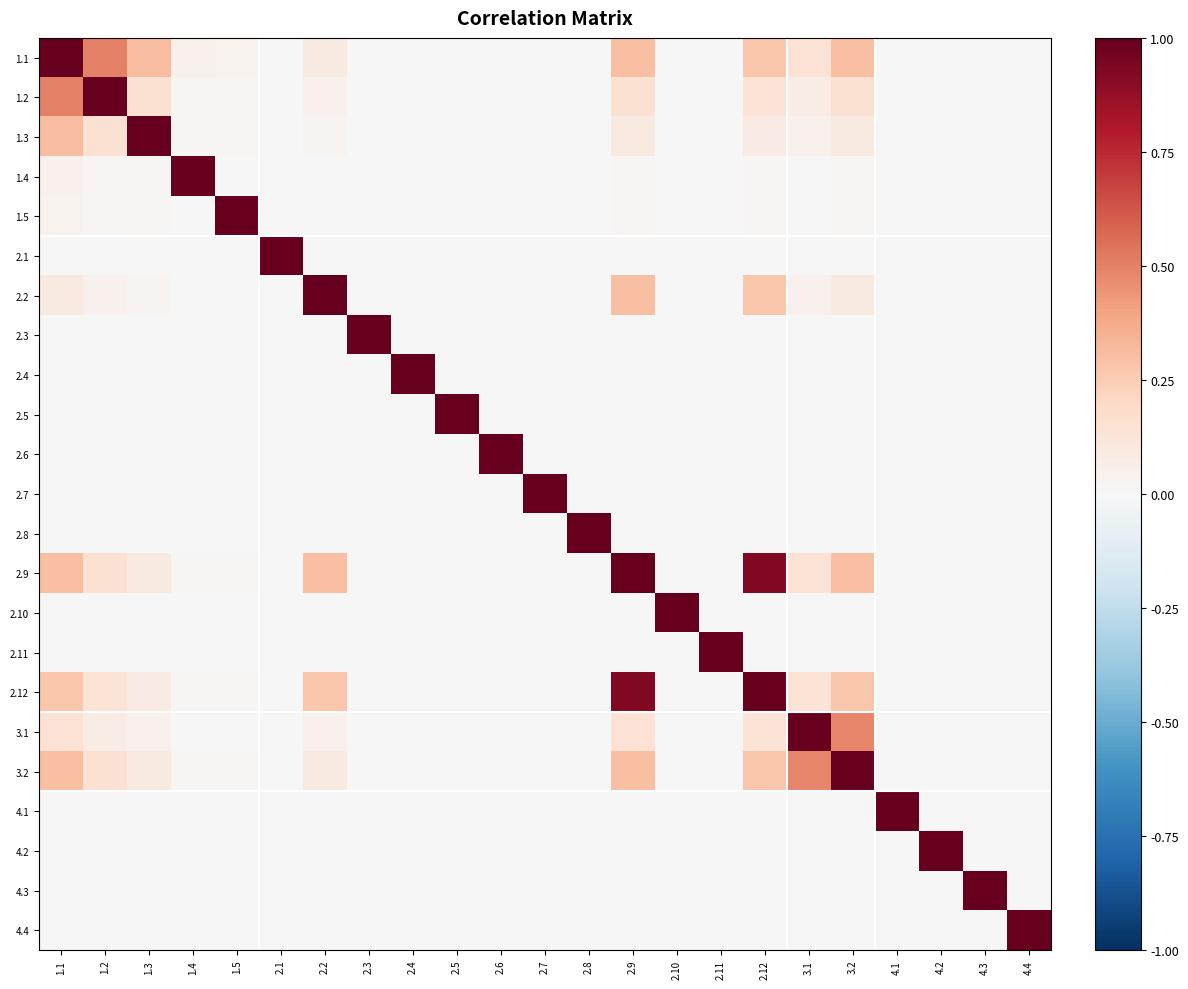

Reading left to right, list all the values displayed in this chart.

1.1: 1.1=1.0	1.2=0.5	1.3=0.3	1.4=0.0	1.5=0.0	2.1=0.0	2.2=0.1	2.3=0.0	2.4=0.0	2.5=0.0	2.6=0.0	2.7=0.0	2.8=0.0	2.9=0.3	2.10=0.0	2.11=0.0	2.12=0.3	3.1=0.1	3.2=0.3	4.1=0.0	4.2=0.0	4.3=0.0	4.4=0.0
1.2: 1.1=0.5	1.2=1.0	1.3=0.2	1.4=0.0	1.5=0.0	2.1=0.0	2.2=0.0	2.3=0.0	2.4=0.0	2.5=0.0	2.6=0.0	2.7=0.0	2.8=0.0	2.9=0.2	2.10=0.0	2.11=0.0	2.12=0.1	3.1=0.1	3.2=0.2	4.1=0.0	4.2=0.0	4.3=0.0	4.4=0.0
1.3: 1.1=0.3	1.2=0.2	1.3=1.0	1.4=0.0	1.5=0.0	2.1=0.0	2.2=0.0	2.3=0.0	2.4=0.0	2.5=0.0	2.6=0.0	2.7=0.0	2.8=0.0	2.9=0.1	2.10=0.0	2.11=0.0	2.12=0.1	3.1=0.0	3.2=0.1	4.1=0.0	4.2=0.0	4.3=0.0	4.4=0.0
1.4: 1.1=0.0	1.2=0.0	1.3=0.0	1.4=1.0	1.5=0.0	2.1=0.0	2.2=0.0	2.3=0.0	2.4=0.0	2.5=0.0	2.6=0.0	2.7=0.0	2.8=0.0	2.9=0.0	2.10=0.0	2.11=0.0	2.12=0.0	3.1=0.0	3.2=0.0	4.1=0.0	4.2=0.0	4.3=0.0	4.4=0.0
1.5: 1.1=0.0	1.2=0.0	1.3=0.0	1.4=0.0	1.5=1.0	2.1=0.0	2.2=0.0	2.3=0.0	2.4=0.0	2.5=0.0	2.6=0.0	2.7=0.0	2.8=0.0	2.9=0.0	2.10=0.0	2.11=0.0	2.12=0.0	3.1=0.0	3.2=0.0	4.1=0.0	4.2=0.0	4.3=0.0	4.4=0.0
2.1: 1.1=0.0	1.2=0.0	1.3=0.0	1.4=0.0	1.5=0.0	2.1=1.0	2.2=0.0	2.3=0.0	2.4=0.0	2.5=0.0	2.6=0.0	2.7=0.0	2.8=0.0	2.9=0.0	2.10=0.0	2.11=0.0	2.12=0.0	3.1=0.0	3.2=0.0	4.1=0.0	4.2=0.0	4.3=0.0	4.4=0.0
2.2: 1.1=0.1	1.2=0.0	1.3=0.0	1.4=0.0	1.5=0.0	2.1=0.0	2.2=1.0	2.3=0.0	2.4=0.0	2.5=0.0	2.6=0.0	2.7=0.0	2.8=0.0	2.9=0.3	2.10=0.0	2.11=0.0	2.12=0.3	3.1=0.0	3.2=0.1	4.1=0.0	4.2=0.0	4.3=0.0	4.4=0.0
2.3: 1.1=0.0	1.2=0.0	1.3=0.0	1.4=0.0	1.5=0.0	2.1=0.0	2.2=0.0	2.3=1.0	2.4=0.0	2.5=0.0	2.6=0.0	2.7=0.0	2.8=0.0	2.9=0.0	2.10=0.0	2.11=0.0	2.12=0.0	3.1=0.0	3.2=0.0	4.1=0.0	4.2=0.0	4.3=0.0	4.4=0.0
2.4: 1.1=0.0	1.2=0.0	1.3=0.0	1.4=0.0	1.5=0.0	2.1=0.0	2.2=0.0	2.3=0.0	2.4=1.0	2.5=0.0	2.6=0.0	2.7=0.0	2.8=0.0	2.9=0.0	2.10=0.0	2.11=0.0	2.12=0.0	3.1=0.0	3.2=0.0	4.1=0.0	4.2=0.0	4.3=0.0	4.4=0.0
2.5: 1.1=0.0	1.2=0.0	1.3=0.0	1.4=0.0	1.5=0.0	2.1=0.0	2.2=0.0	2.3=0.0	2.4=0.0	2.5=1.0	2.6=0.0	2.7=0.0	2.8=0.0	2.9=0.0	2.10=0.0	2.11=0.0	2.12=0.0	3.1=0.0	3.2=0.0	4.1=0.0	4.2=0.0	4.3=0.0	4.4=0.0
2.6: 1.1=0.0	1.2=0.0	1.3=0.0	1.4=0.0	1.5=0.0	2.1=0.0	2.2=0.0	2.3=0.0	2.4=0.0	2.5=0.0	2.6=1.0	2.7=0.0	2.8=0.0	2.9=0.0	2.10=0.0	2.11=0.0	2.12=0.0	3.1=0.0	3.2=0.0	4.1=0.0	4.2=0.0	4.3=0.0	4.4=0.0
2.7: 1.1=0.0	1.2=0.0	1.3=0.0	1.4=0.0	1.5=0.0	2.1=0.0	2.2=0.0	2.3=0.0	2.4=0.0	2.5=0.0	2.6=0.0	2.7=1.0	2.8=0.0	2.9=0.0	2.10=0.0	2.11=0.0	2.12=0.0	3.1=0.0	3.2=0.0	4.1=0.0	4.2=0.0	4.3=0.0	4.4=0.0
2.8: 1.1=0.0	1.2=0.0	1.3=0.0	1.4=0.0	1.5=0.0	2.1=0.0	2.2=0.0	2.3=0.0	2.4=0.0	2.5=0.0	2.6=0.0	2.7=0.0	2.8=1.0	2.9=0.0	2.10=0.0	2.11=0.0	2.12=0.0	3.1=0.0	3.2=0.0	4.1=0.0	4.2=0.0	4.3=0.0	4.4=0.0
2.9: 1.1=0.3	1.2=0.2	1.3=0.1	1.4=0.0	1.5=0.0	2.1=0.0	2.2=0.3	2.3=0.0	2.4=0.0	2.5=0.0	2.6=0.0	2.7=0.0	2.8=0.0	2.9=1.0	2.10=0.0	2.11=0.0	2.12=0.9	3.1=0.1	3.2=0.3	4.1=0.0	4.2=0.0	4.3=0.0	4.4=0.0
2.10: 1.1=0.0	1.2=0.0	1.3=0.0	1.4=0.0	1.5=0.0	2.1=0.0	2.2=0.0	2.3=0.0	2.4=0.0	2.5=0.0	2.6=0.0	2.7=0.0	2.8=0.0	2.9=0.0	2.10=1.0	2.11=0.0	2.12=0.0	3.1=0.0	3.2=0.0	4.1=0.0	4.2=0.0	4.3=0.0	4.4=0.0
2.11: 1.1=0.0	1.2=0.0	1.3=0.0	1.4=0.0	1.5=0.0	2.1=0.0	2.2=0.0	2.3=0.0	2.4=0.0	2.5=0.0	2.6=0.0	2.7=0.0	2.8=0.0	2.9=0.0	2.10=0.0	2.11=1.0	2.12=0.0	3.1=0.0	3.2=0.0	4.1=0.0	4.2=0.0	4.3=0.0	4.4=0.0
2.12: 1.1=0.3	1.2=0.1	1.3=0.1	1.4=0.0	1.5=0.0	2.1=0.0	2.2=0.3	2.3=0.0	2.4=0.0	2.5=0.0	2.6=0.0	2.7=0.0	2.8=0.0	2.9=0.9	2.10=0.0	2.11=0.0	2.12=1.0	3.1=0.1	3.2=0.3	4.1=0.0	4.2=0.0	4.3=0.0	4.4=0.0
3.1: 1.1=0.1	1.2=0.1	1.3=0.0	1.4=0.0	1.5=0.0	2.1=0.0	2.2=0.0	2.3=0.0	2.4=0.0	2.5=0.0	2.6=0.0	2.7=0.0	2.8=0.0	2.9=0.1	2.10=0.0	2.11=0.0	2.12=0.1	3.1=1.0	3.2=0.5	4.1=0.0	4.2=0.0	4.3=0.0	4.4=0.0
3.2: 1.1=0.3	1.2=0.2	1.3=0.1	1.4=0.0	1.5=0.0	2.1=0.0	2.2=0.1	2.3=0.0	2.4=0.0	2.5=0.0	2.6=0.0	2.7=0.0	2.8=0.0	2.9=0.3	2.10=0.0	2.11=0.0	2.12=0.3	3.1=0.5	3.2=1.0	4.1=0.0	4.2=0.0	4.3=0.0	4.4=0.0
4.1: 1.1=0.0	1.2=0.0	1.3=0.0	1.4=0.0	1.5=0.0	2.1=0.0	2.2=0.0	2.3=0.0	2.4=0.0	2.5=0.0	2.6=0.0	2.7=0.0	2.8=0.0	2.9=0.0	2.10=0.0	2.11=0.0	2.12=0.0	3.1=0.0	3.2=0.0	4.1=1.0	4.2=0.0	4.3=0.0	4.4=0.0
4.2: 1.1=0.0	1.2=0.0	1.3=0.0	1.4=0.0	1.5=0.0	2.1=0.0	2.2=0.0	2.3=0.0	2.4=0.0	2.5=0.0	2.6=0.0	2.7=0.0	2.8=0.0	2.9=0.0	2.10=0.0	2.11=0.0	2.12=0.0	3.1=0.0	3.2=0.0	4.1=0.0	4.2=1.0	4.3=0.0	4.4=0.0
4.3: 1.1=0.0	1.2=0.0	1.3=0.0	1.4=0.0	1.5=0.0	2.1=0.0	2.2=0.0	2.3=0.0	2.4=0.0	2.5=0.0	2.6=0.0	2.7=0.0	2.8=0.0	2.9=0.0	2.10=0.0	2.11=0.0	2.12=0.0	3.1=0.0	3.2=0.0	4.1=0.0	4.2=0.0	4.3=1.0	4.4=0.0
4.4: 1.1=0.0	1.2=0.0	1.3=0.0	1.4=0.0	1.5=0.0	2.1=0.0	2.2=0.0	2.3=0.0	2.4=0.0	2.5=0.0	2.6=0.0	2.7=0.0	2.8=0.0	2.9=0.0	2.10=0.0	2.11=0.0	2.12=0.0	3.1=0.0	3.2=0.0	4.1=0.0	4.2=0.0	4.3=0.0	4.4=1.0